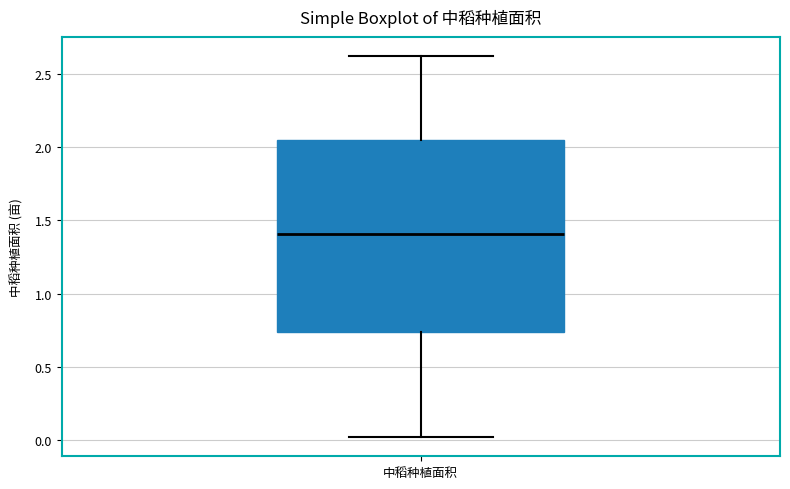

Transcribe this box plot: give where the median line is, the range the box spans, and where the two whiskers end, as read against the y-axis. The values are not printed on the chart, so give them approximately, as read against the axis.

median 1.40, box 0.75 to 2.05, whiskers 0.00 to 2.60